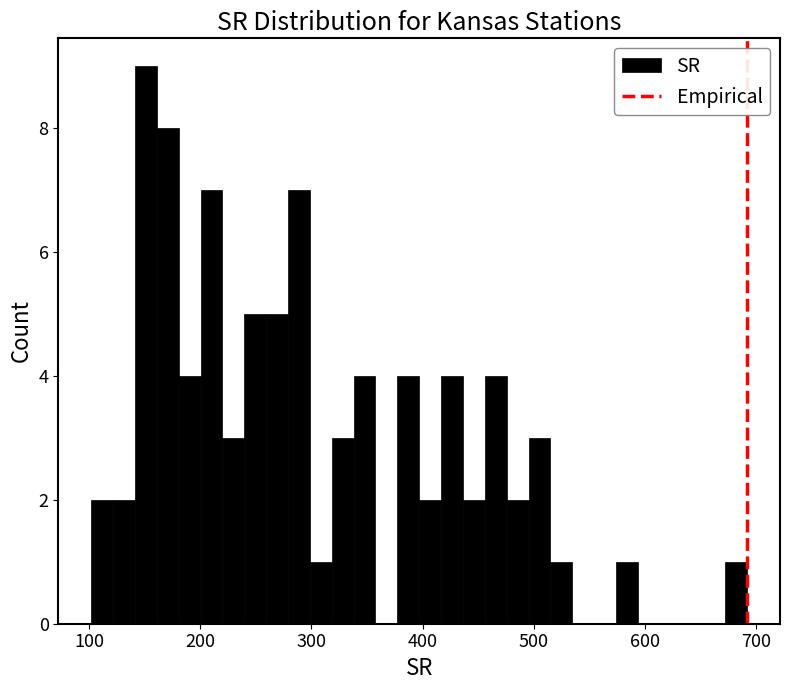

Read against the x-axis, roughly where is the centre of the tallest bar?

150